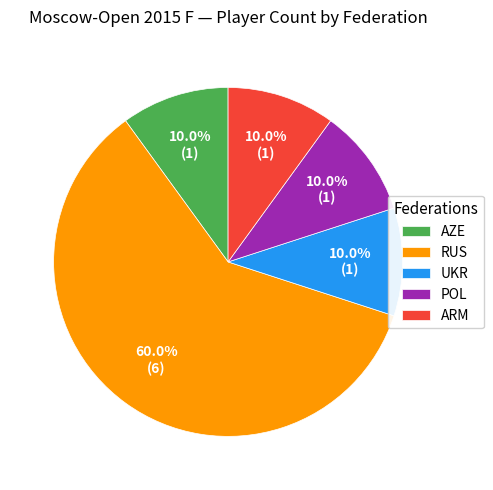

To the nearest percent, what is the average slice percentage?

20%